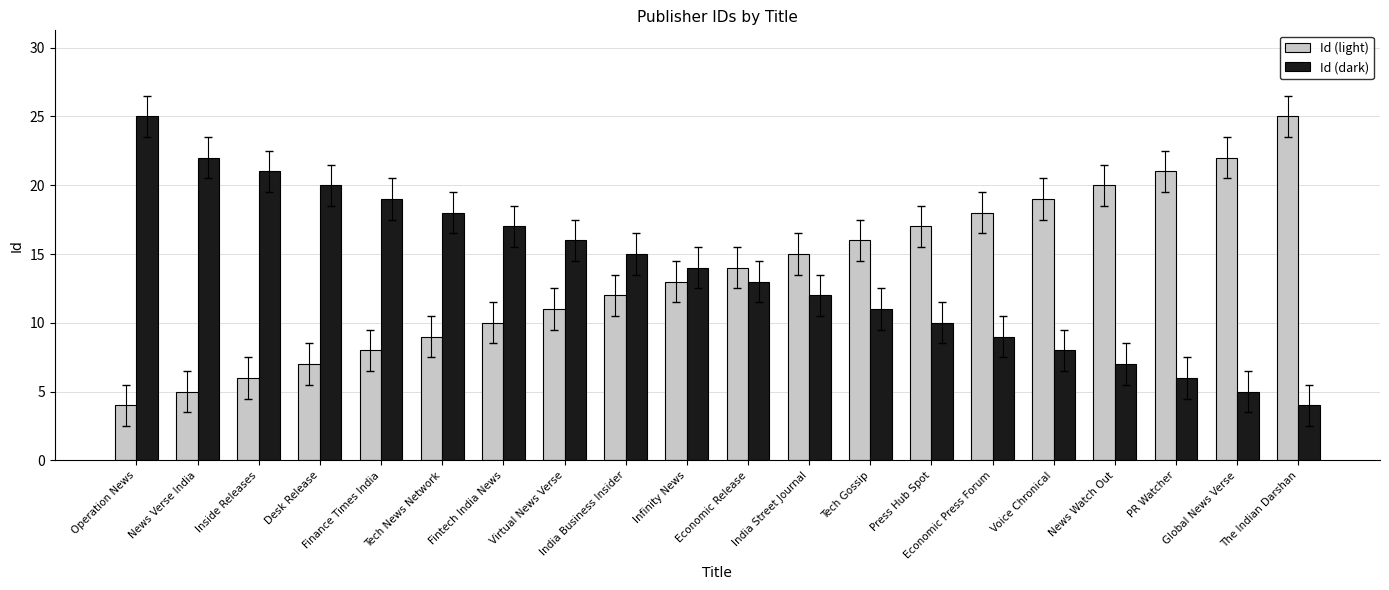

At which label does Id (light) reach its peak?

The Indian Darshan